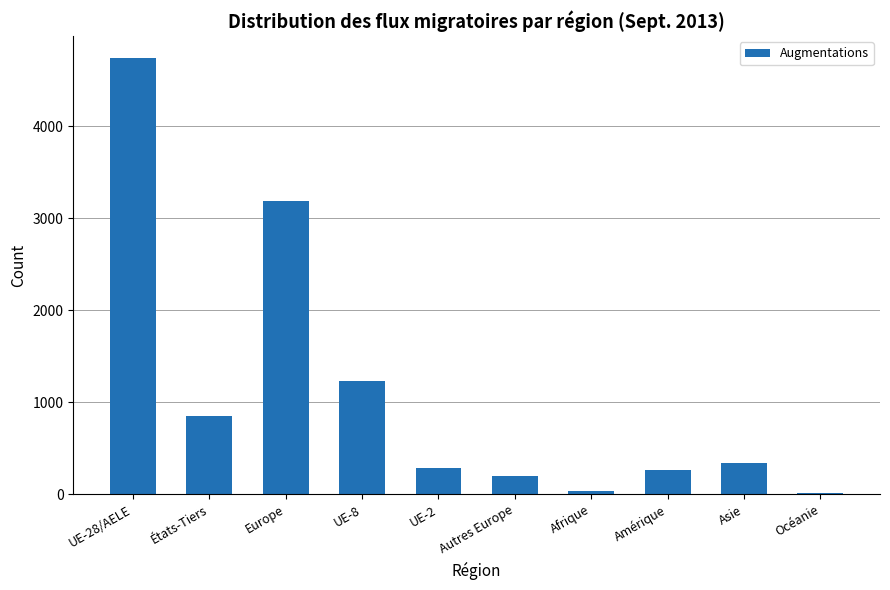

True or false: the data shows 3190 at Europe.

True